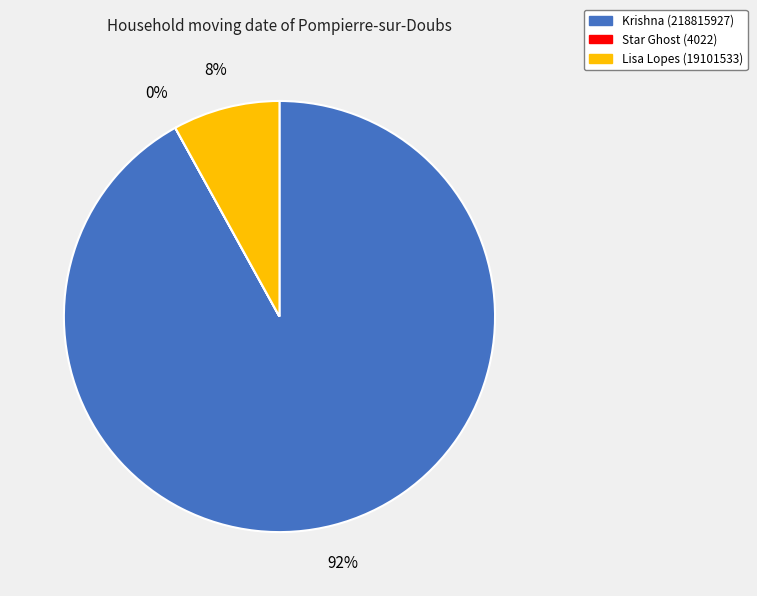

Is there any slice that represents more than half of the pie?

Yes